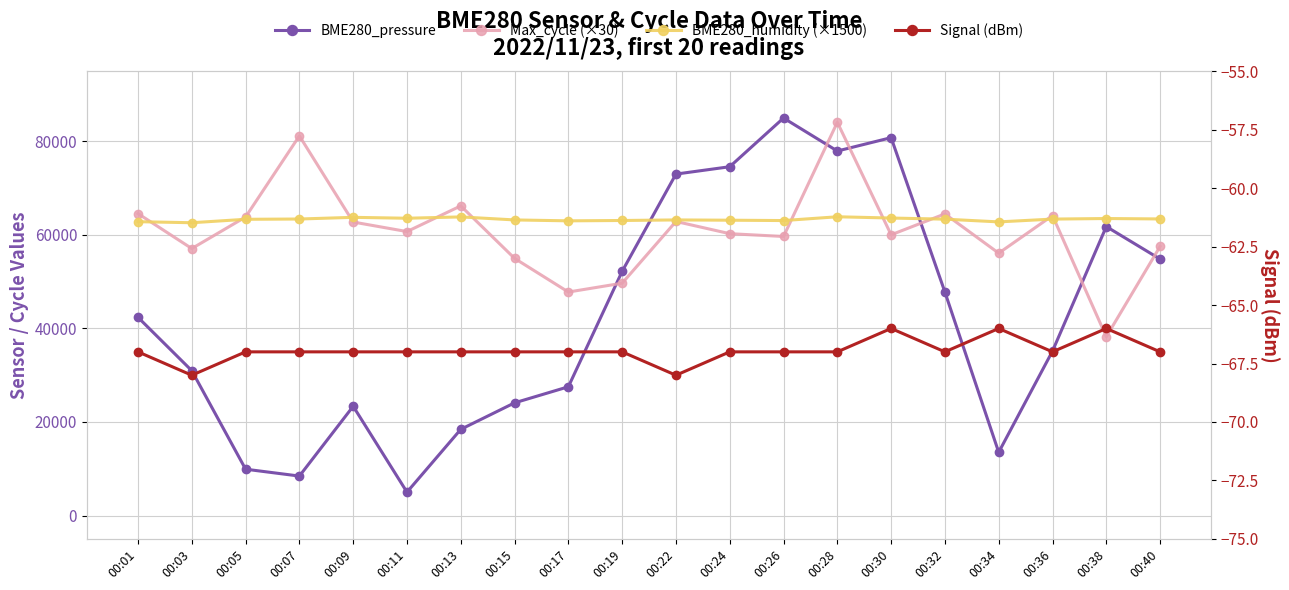

What is the difference between the second highest and second lowest values in the Signal (dBm) series?

2.0